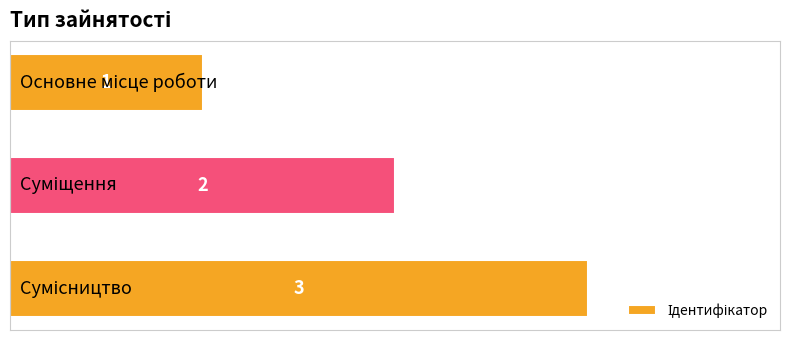

What is the greatest value displayed?

3